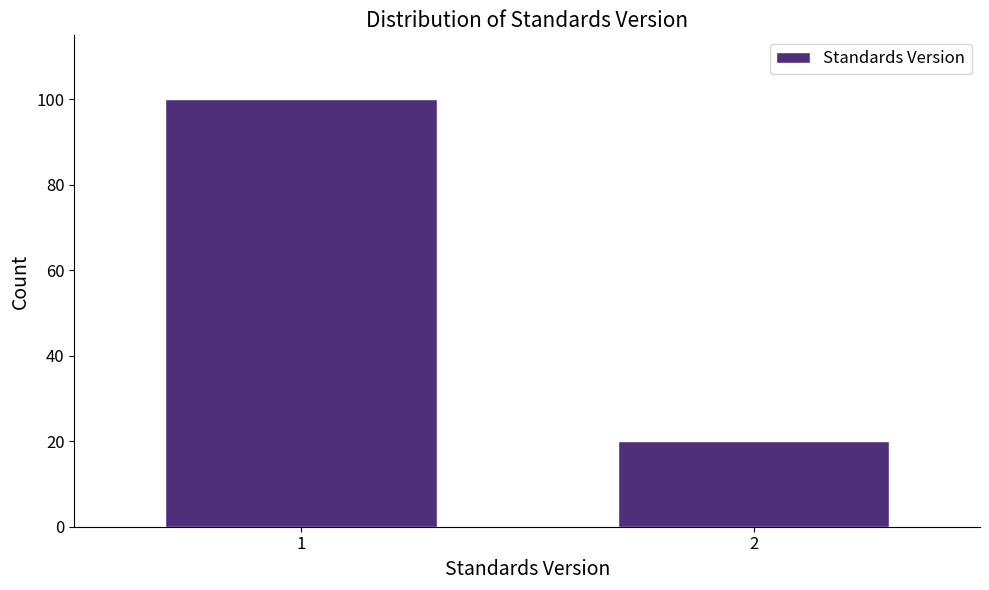

Reading left to right, extract all data points from this chart.

100	20